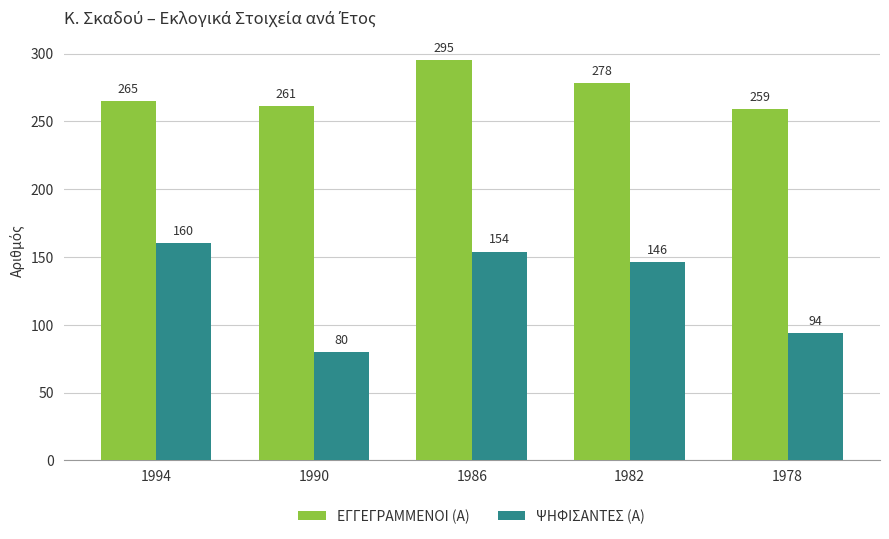

Reading left to right, list all the values displayed in this chart.

ΕΓΓΕΓΡΑΜΜΕΝΟΙ (Α): 1994=265	1990=261	1986=295	1982=278	1978=259
ΨΗΦΙΣΑΝΤΕΣ (Α): 1994=160	1990=80	1986=154	1982=146	1978=94